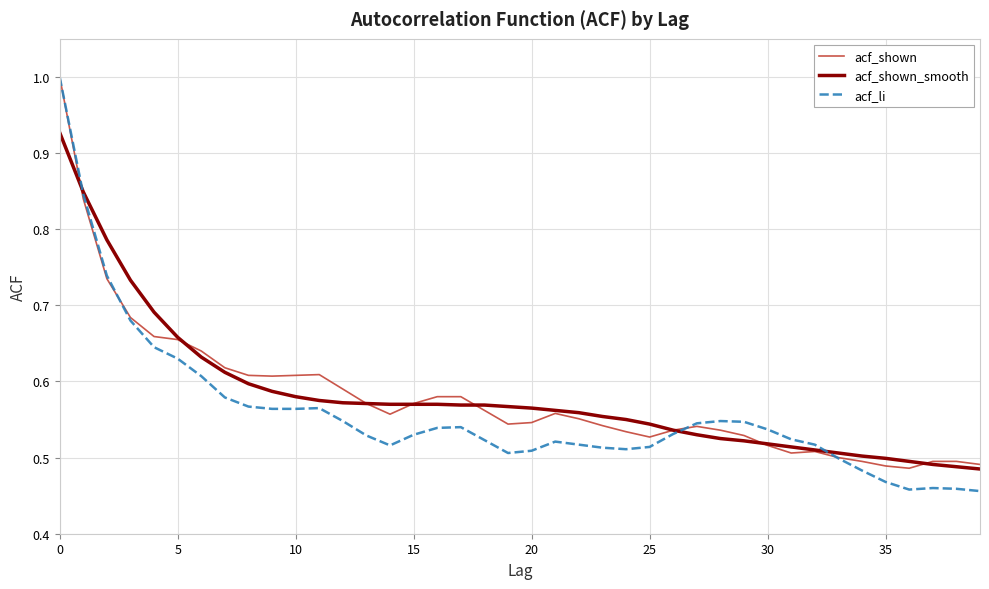

What is the maximum value for acf_li?

1.0